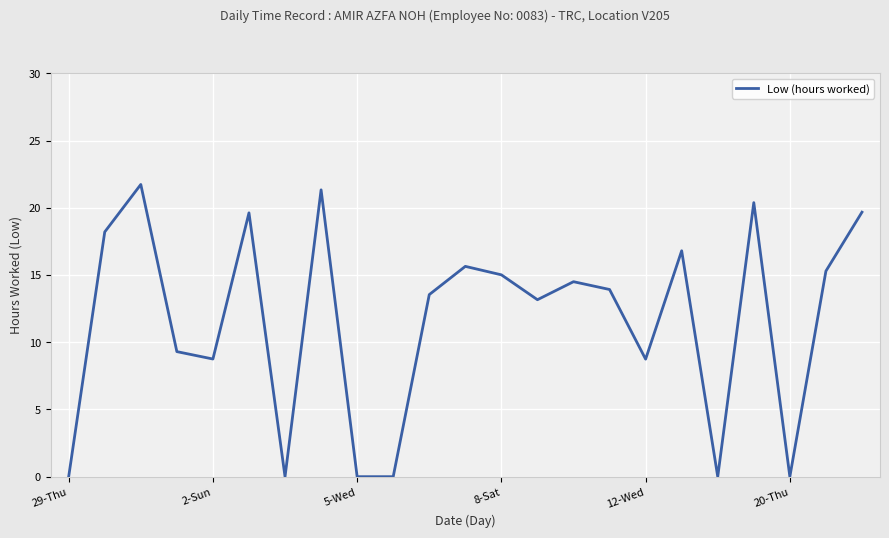

Is this an area chart (filled region under the line)?

No